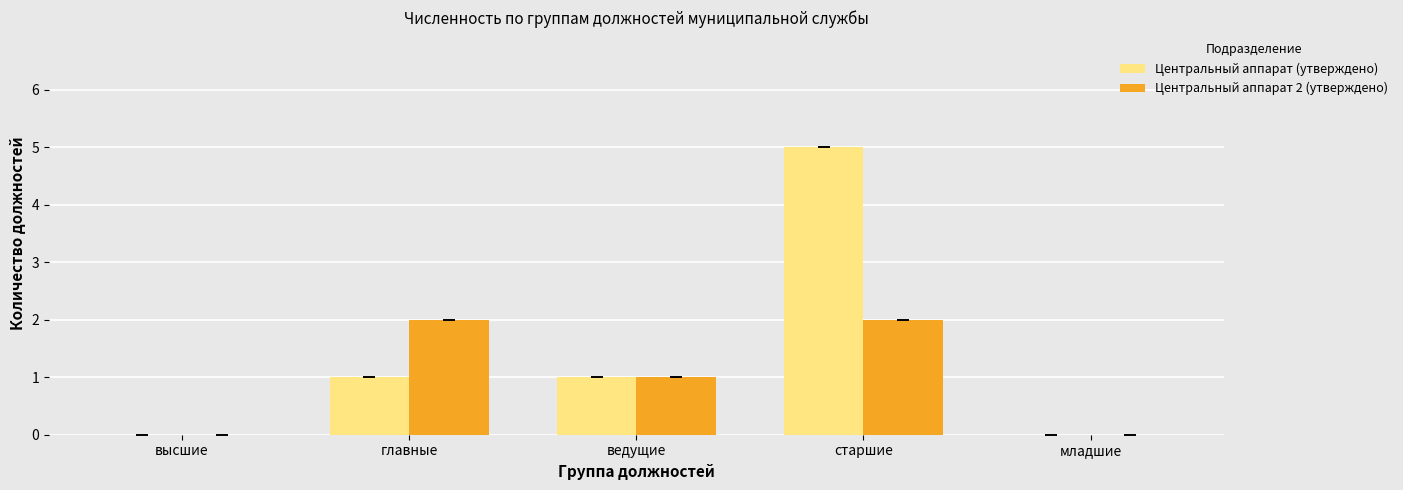

At which category is the sum across all series the highest?

старшие